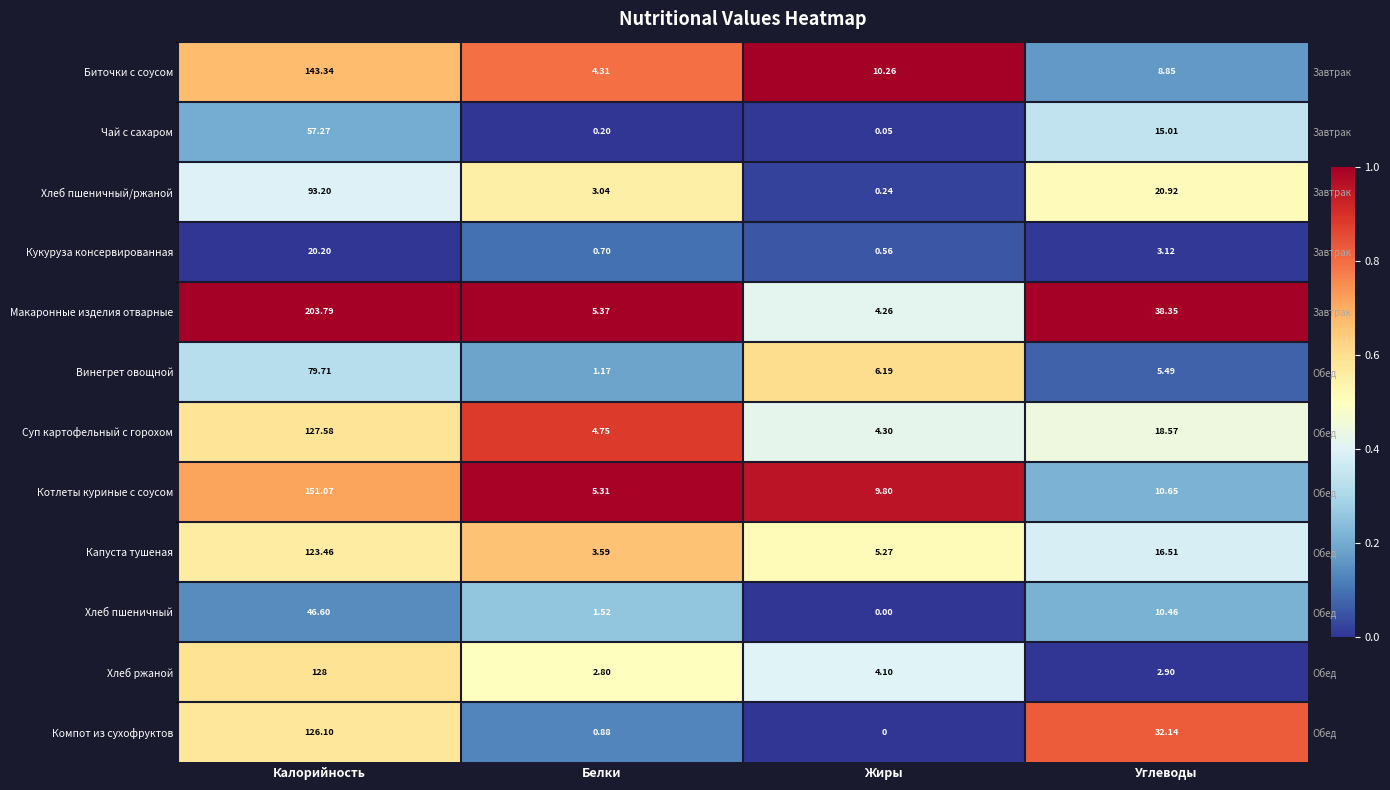

The value of Хлеб пшеничный/ржаной at Углеводы is 0.3. True or false?

False